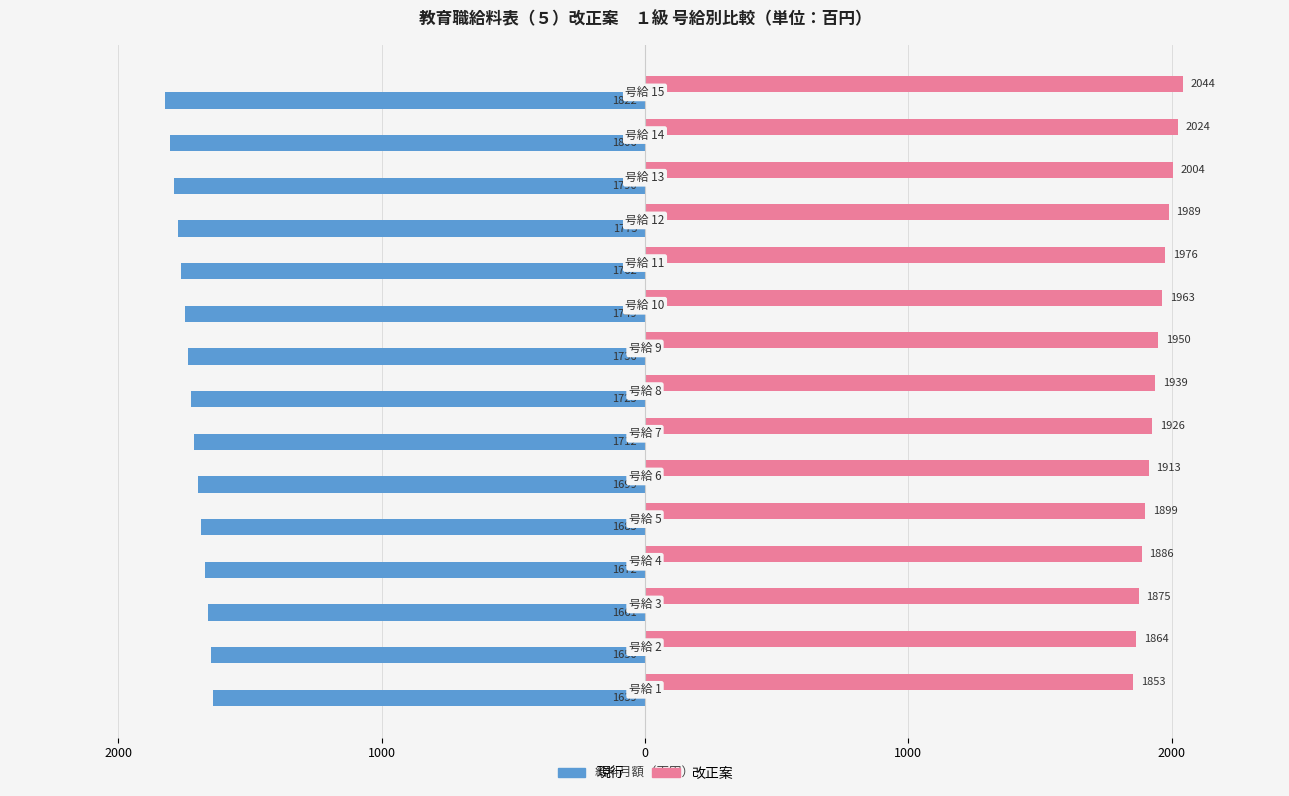

Rank the series by their maximum value, from lowest to highest.

現行, 改正案